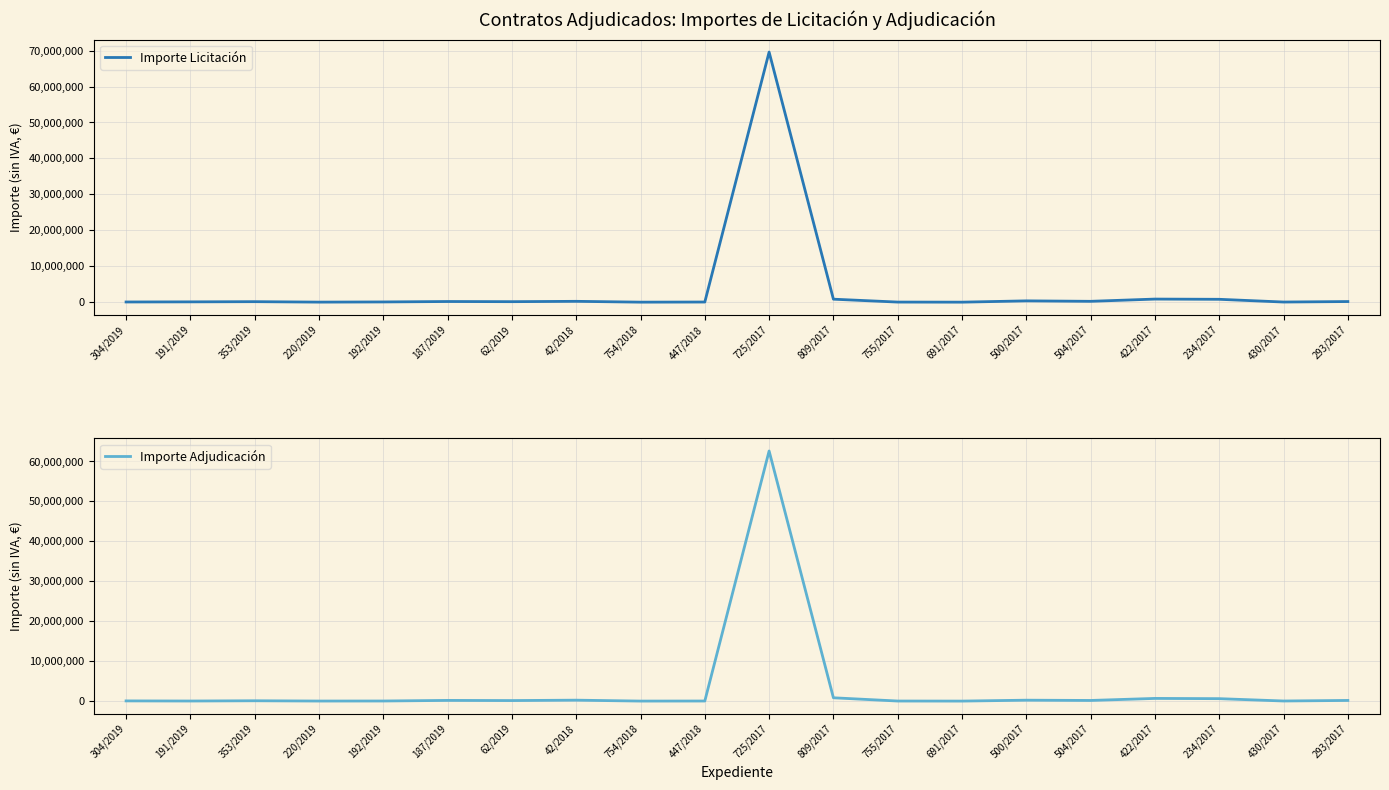

Where is Importe Adjudicación nearest to the value 31322667?

809/2017